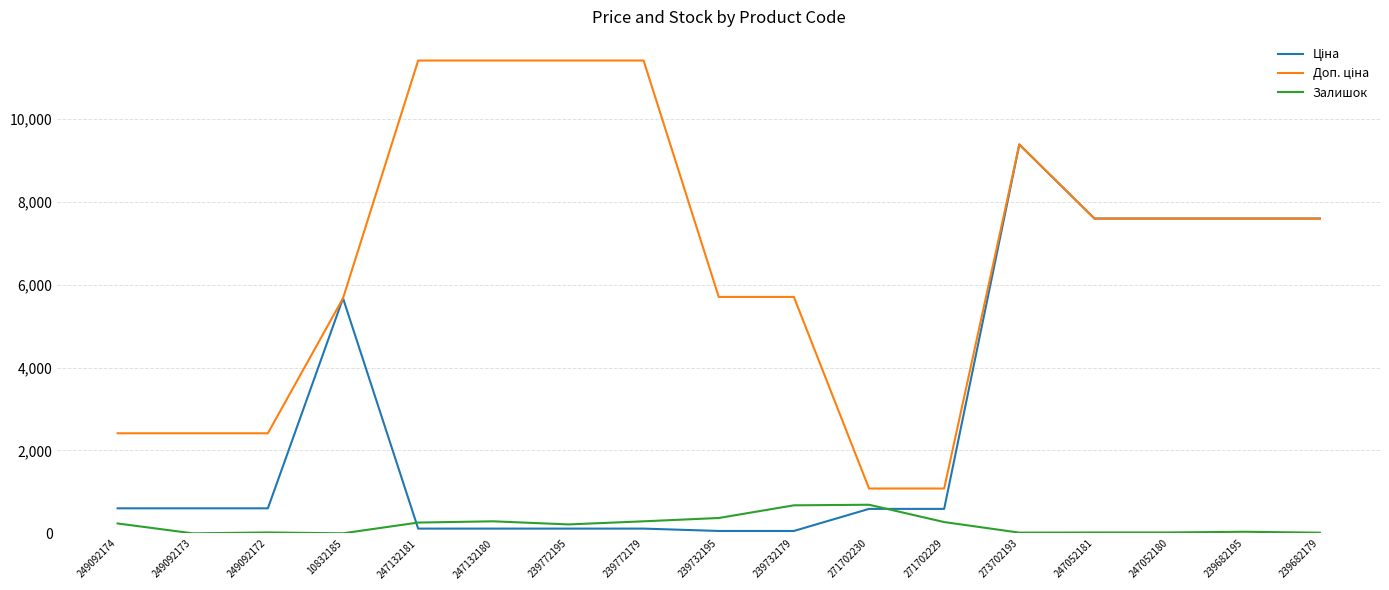

At which category is the sum across all series the highest?

273702193